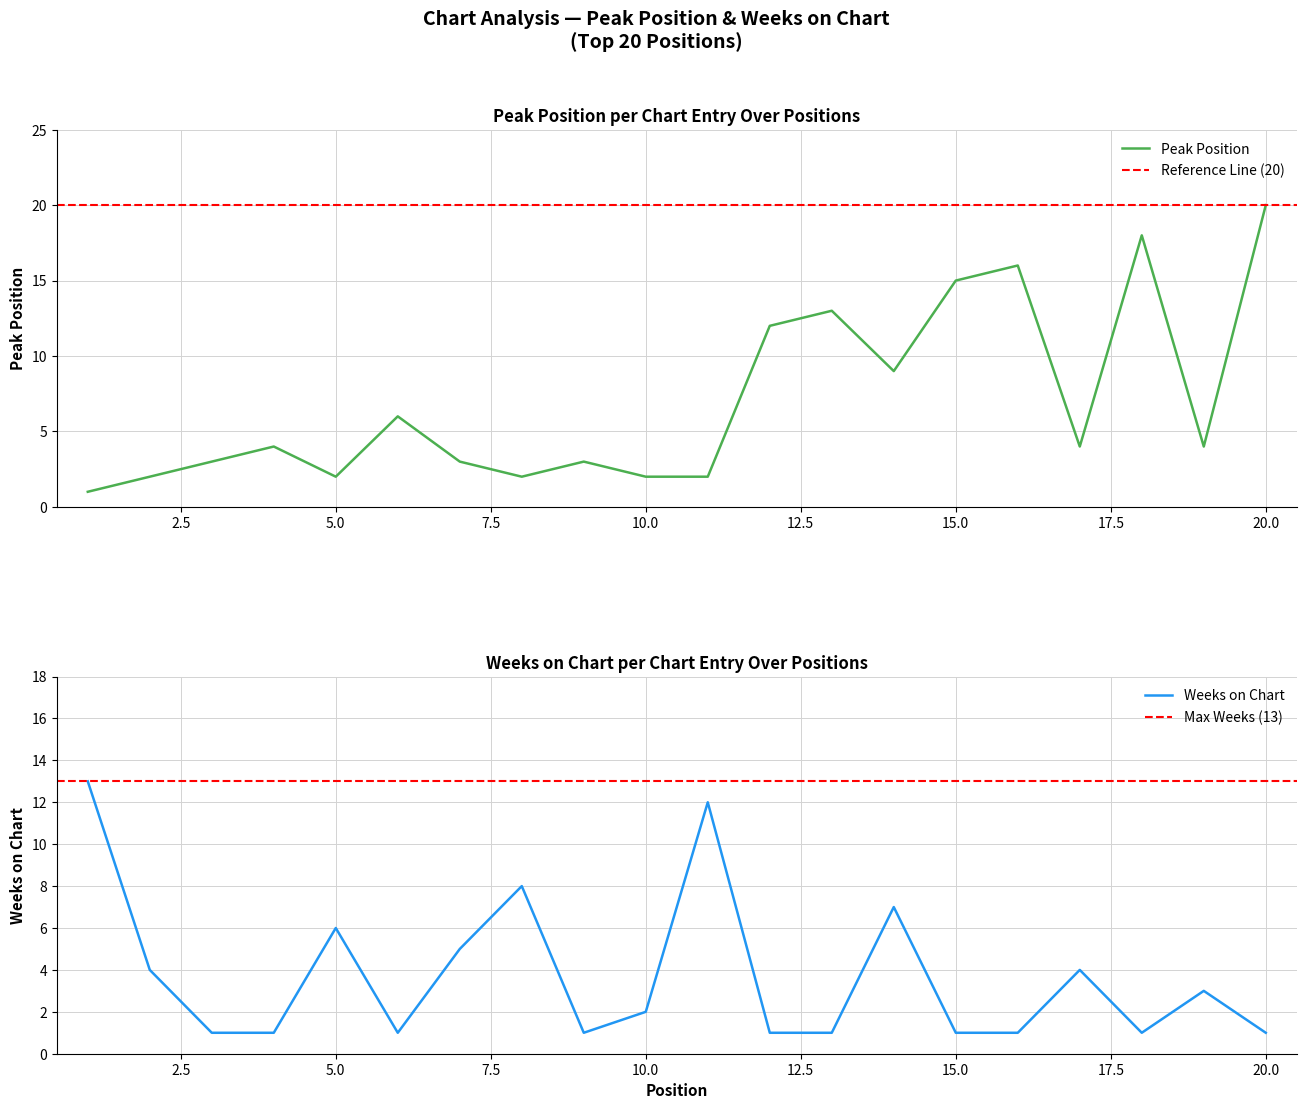

What are all the series names shown in the legend?

Peak Position, Weeks on Chart